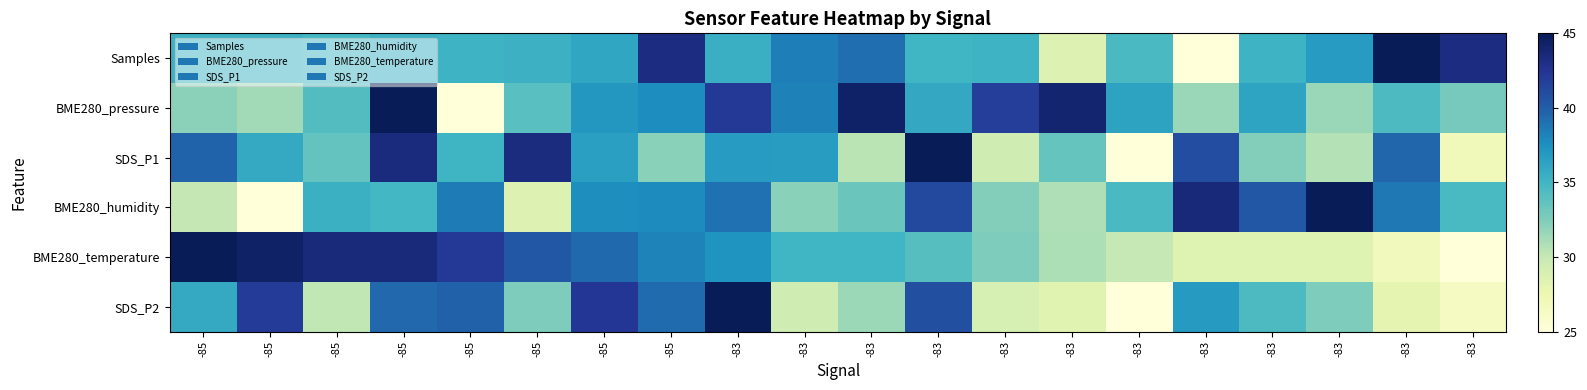

Which has a higher value, -85 or -83?

-85